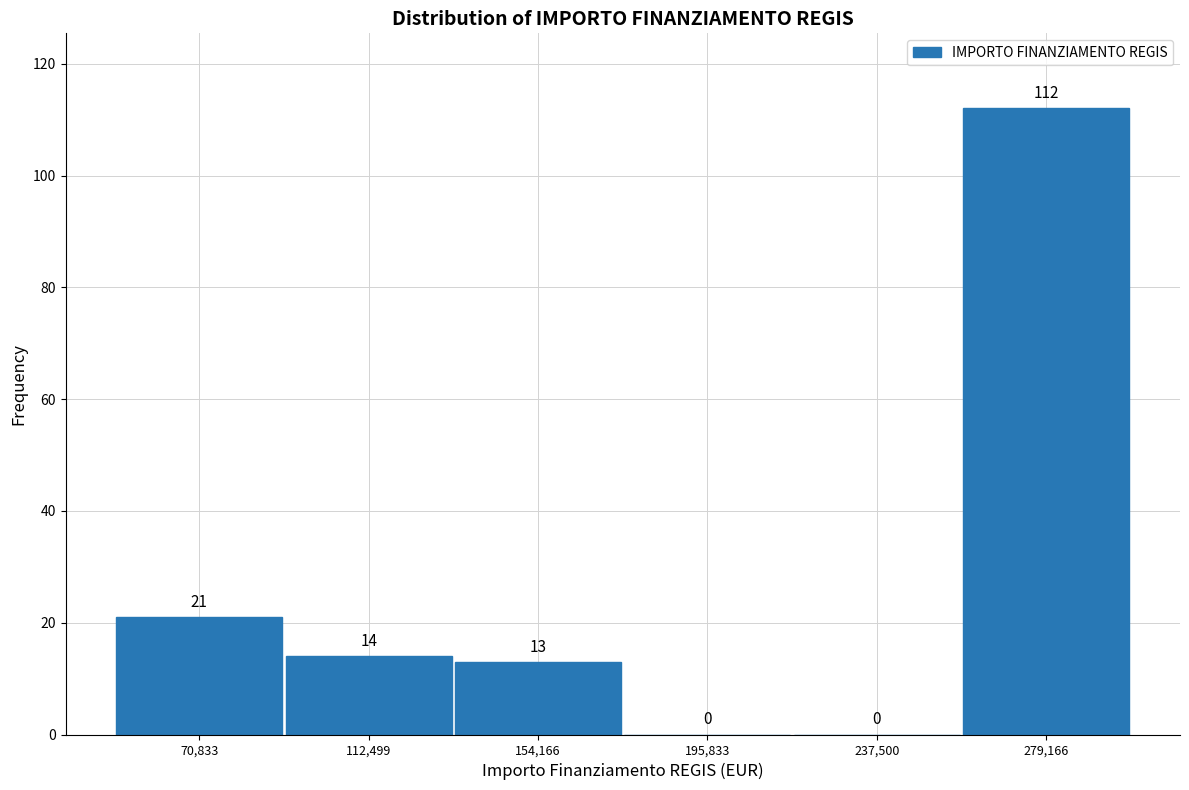

Reading left to right, list every bar in this chart as the range it spans on the x-axis followed by its height. The bar edges are not printed on the chart, so give them approximately, as read against the axis.

50000 to 90000: 21
90000 to 135000: 14
135000 to 175000: 13
175000 to 215000: 0
215000 to 260000: 0
260000 to 300000: 112